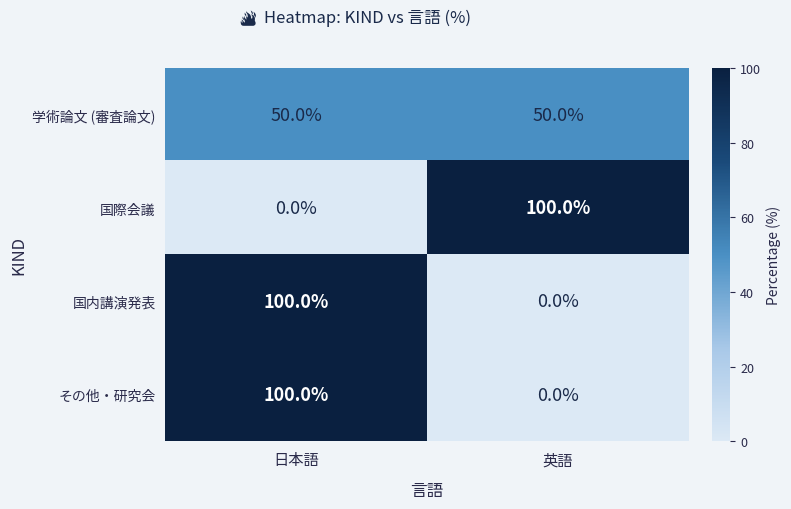

The 国内講演発表 series shows 100 at 日本語. True or false?

True